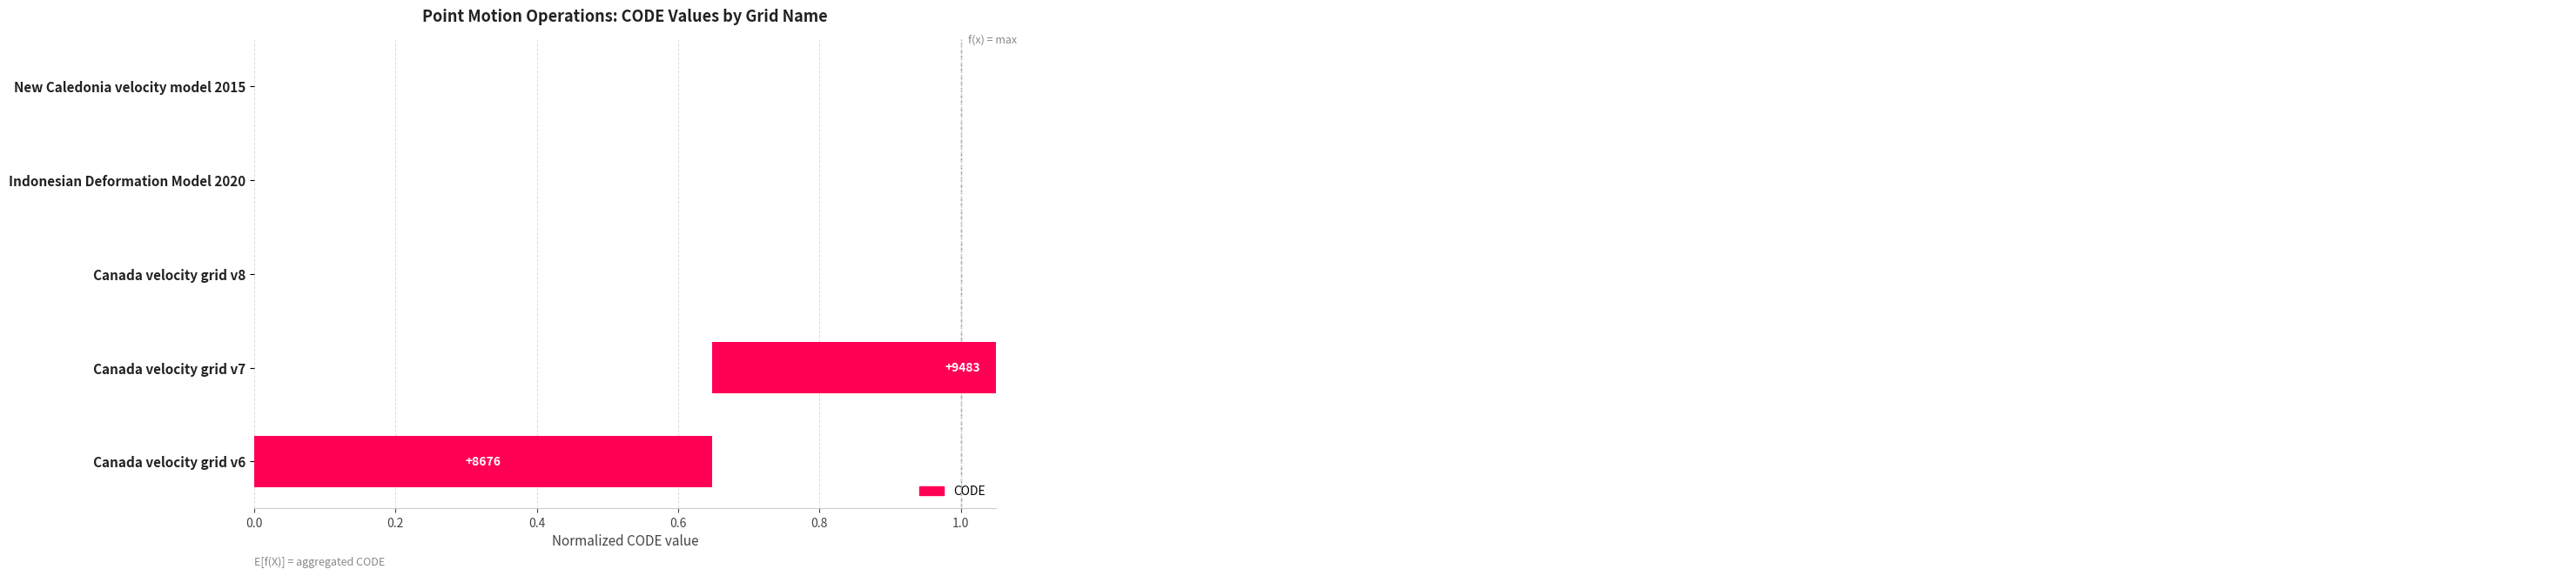

The value at Canada velocity grid v7 is 0.5. True or false?

False